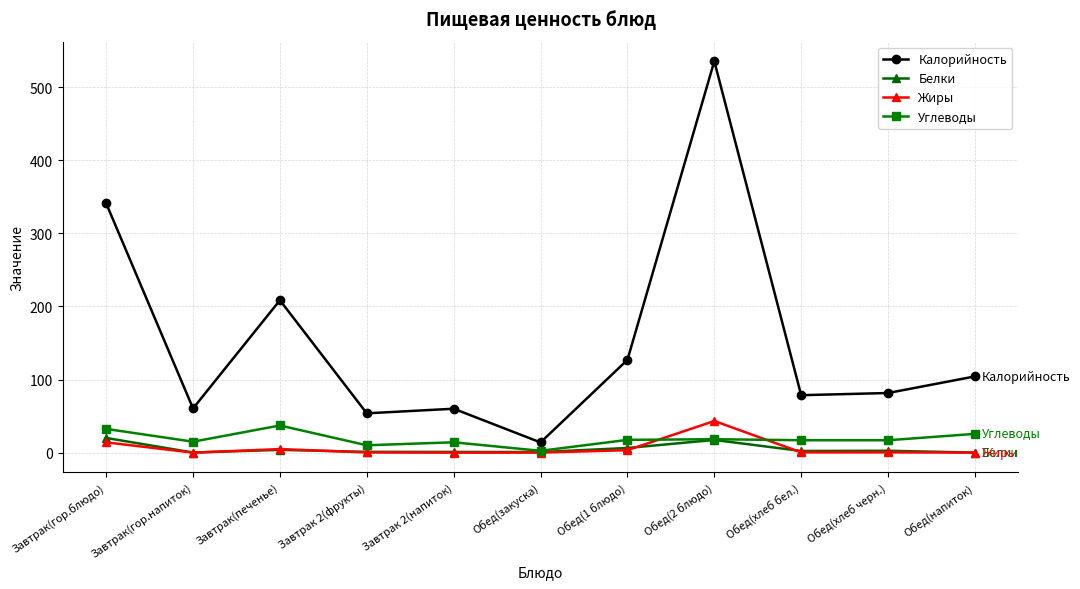

True or false: Углеводы and Калорийность cross at least once.

False